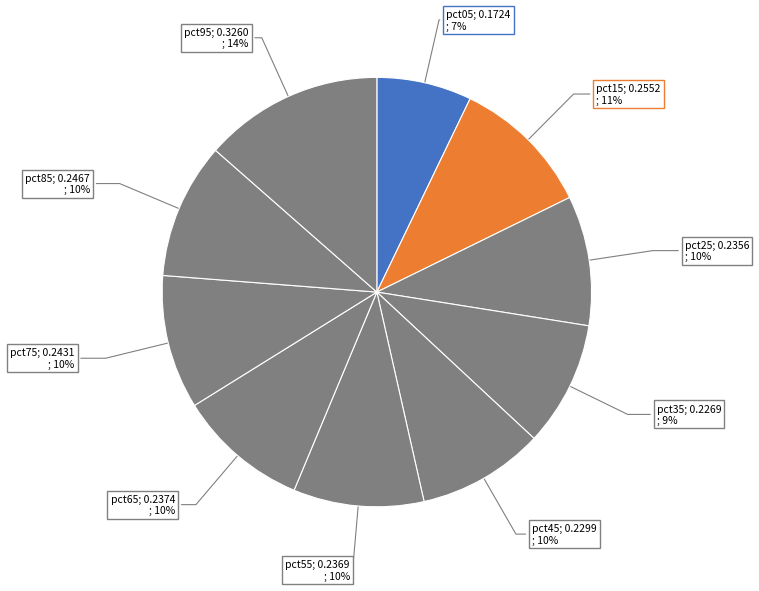

What is the largest slice in the pie chart?

pct95